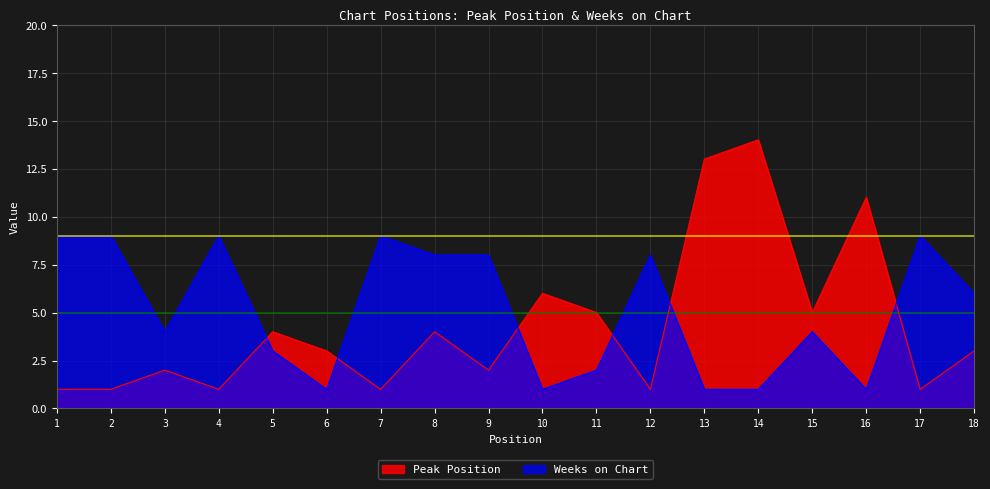

At which category is the sum across all series the highest?

14